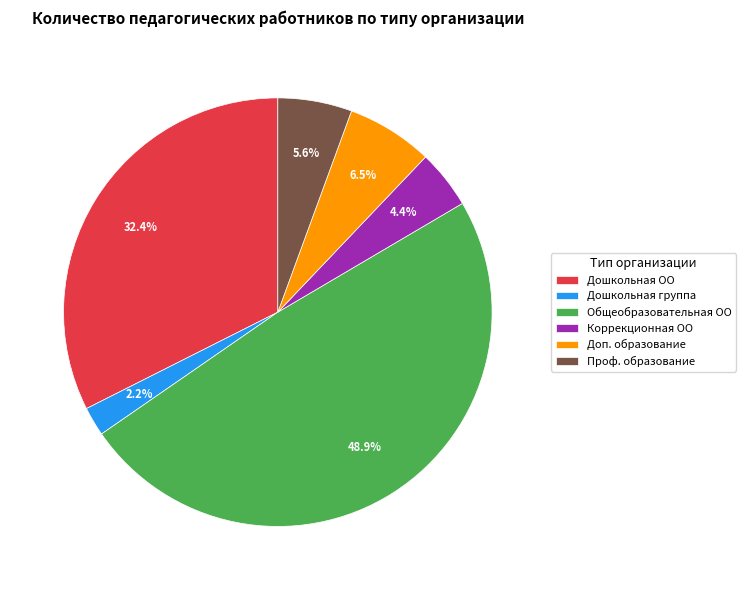

Does any single category account for the majority?

No